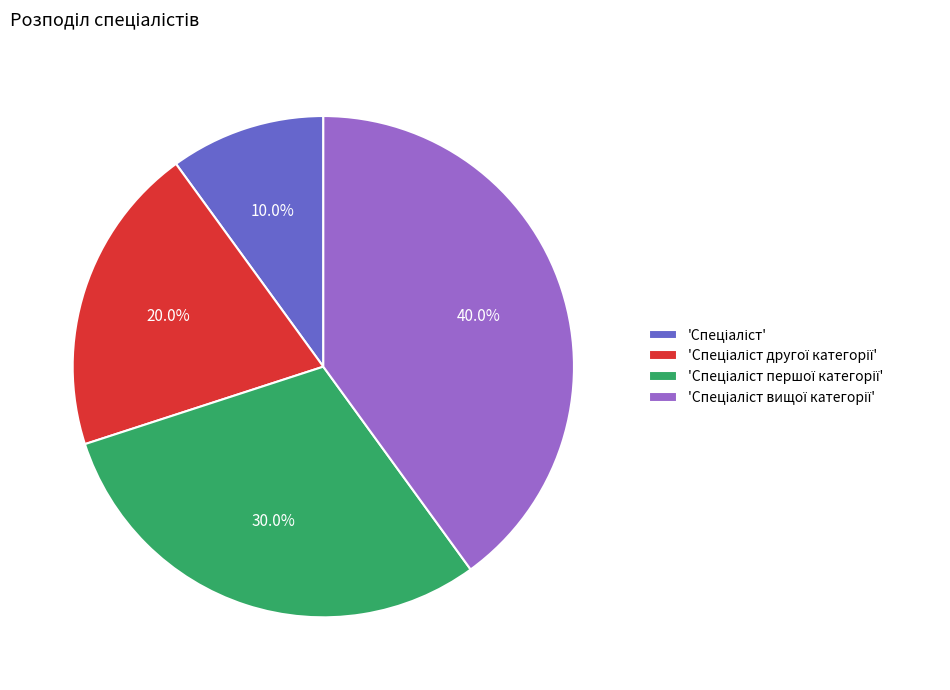

Does any single category account for the majority?

No